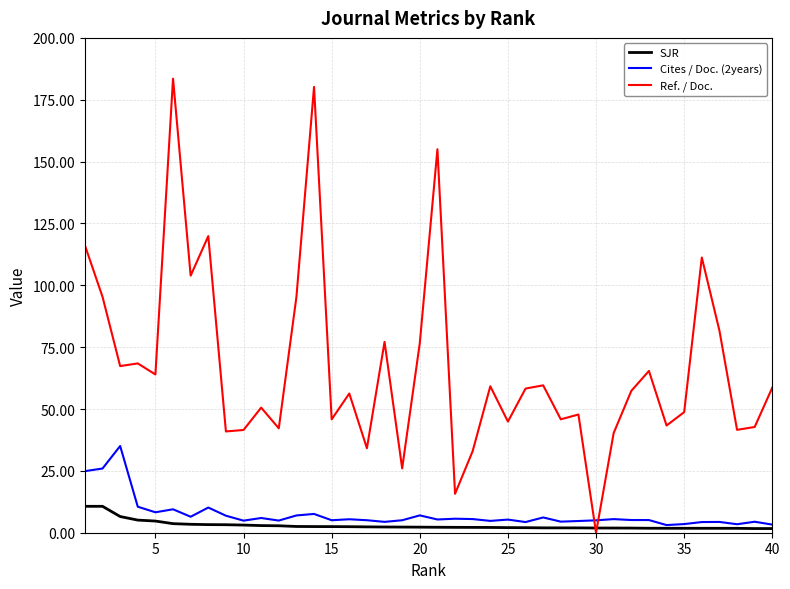

Which series has the largest range (max minus min)?

Ref. / Doc.